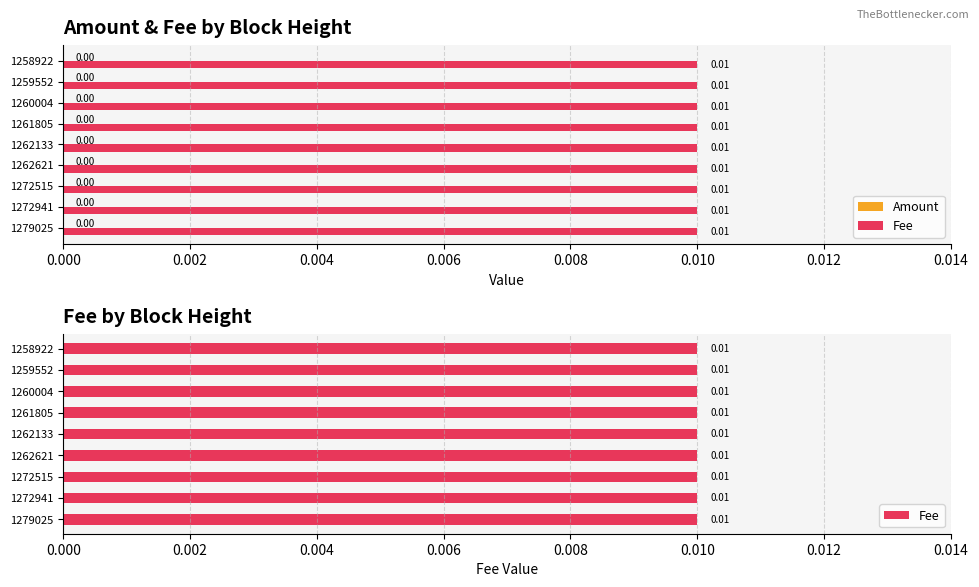

How many bars are there in total?

18